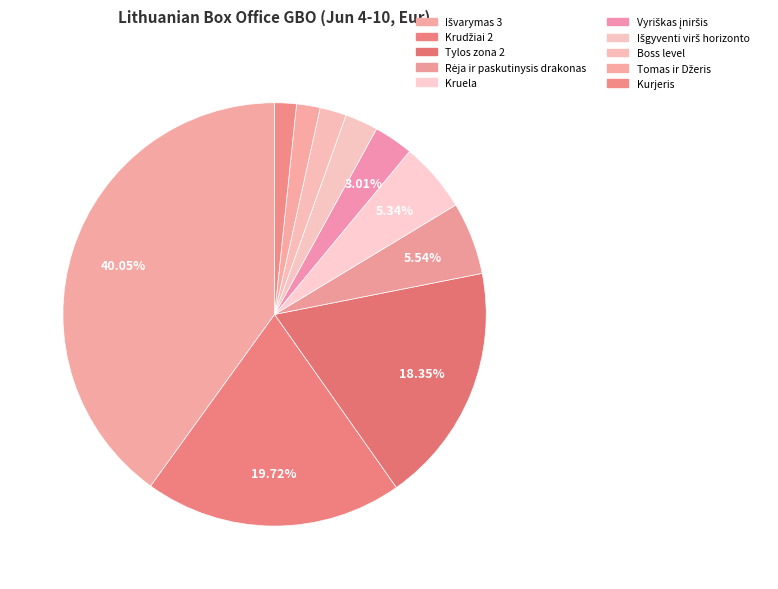

Rank the categories by value from highest to lowest.

Išvarymas 3, Krudžiai 2, Tylos zona 2, Rėja ir paskutinysis drakonas, Kruela, Vyriškas įniršis, Išgyventi virš horizonto, Boss level, Tomas ir Džeris, Kurjeris